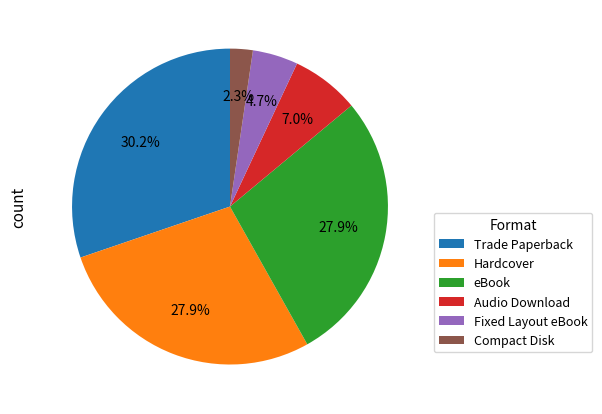

Which has a higher value, Trade Paperback or Fixed Layout eBook?

Trade Paperback